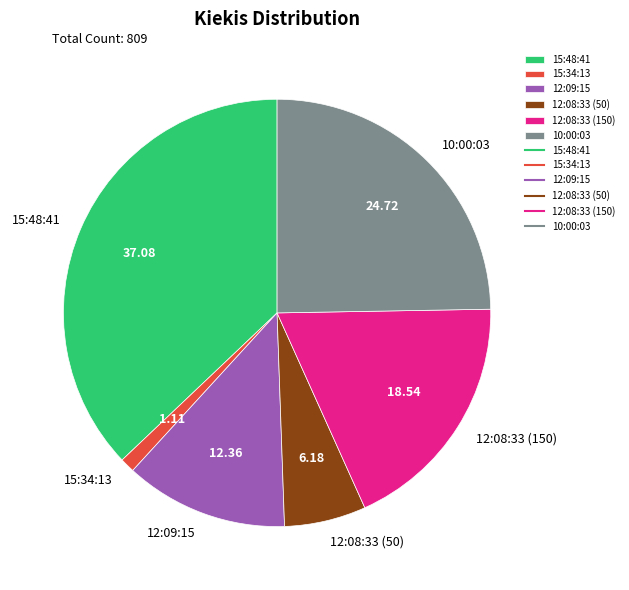

Which has a higher value, 15:48:41 or 15:34:13?

15:48:41